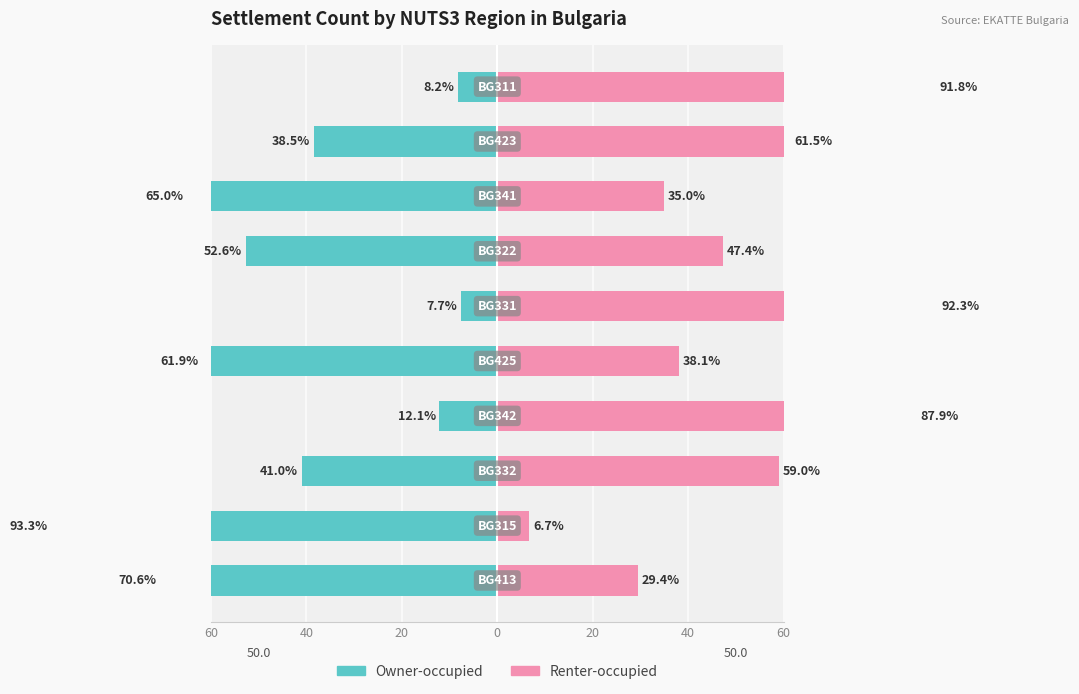

Reading left to right, extract all data points from this chart.

Owner-occupied: -70.6	-93.3	-41.0	-12.1	-61.9	-7.7	-52.6	-65.0	-38.5	-8.2
Renter-occupied: 29.4	6.7	59.0	87.9	38.1	92.3	47.4	35.0	61.5	91.8